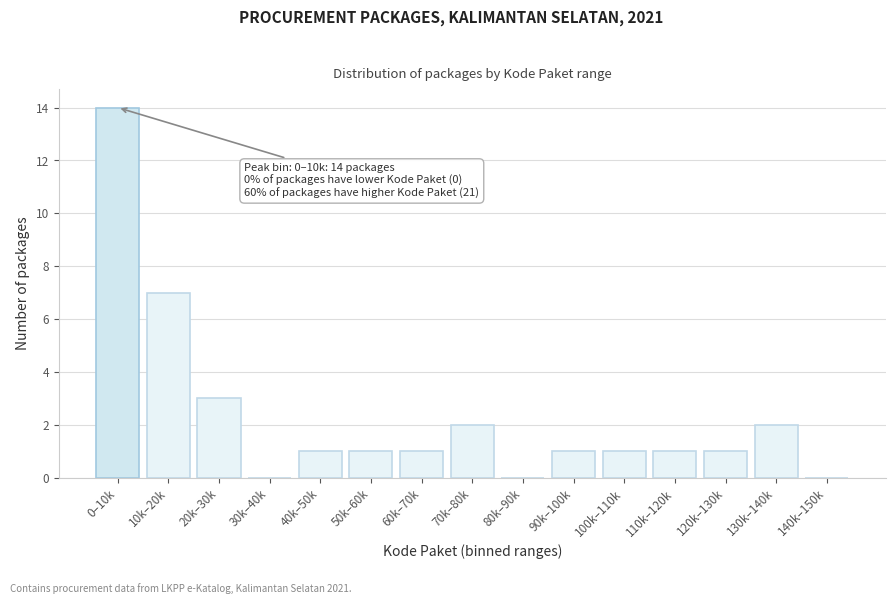

Reading right to left, transcribe all the data shown in this chart.

140k–150k=0	130k–140k=2	120k–130k=1	110k–120k=1	100k–110k=1	90k–100k=1	80k–90k=0	70k–80k=2	60k–70k=1	50k–60k=1	40k–50k=1	30k–40k=0	20k–30k=3	10k–20k=7	0–10k=14